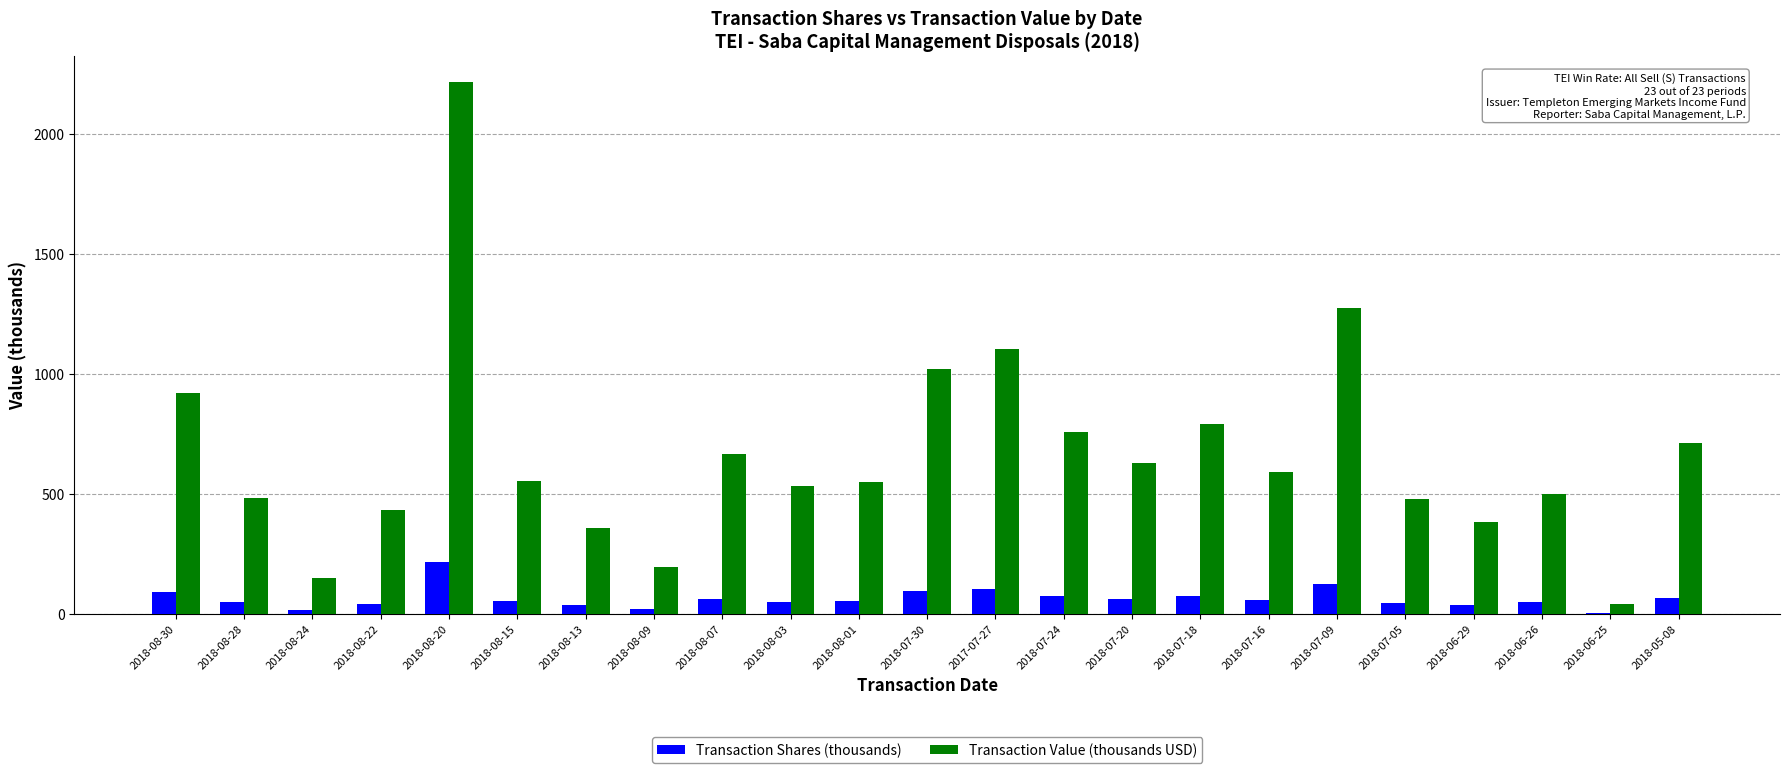

What is the maximum value for Transaction Value (thousands USD)?

2216.1